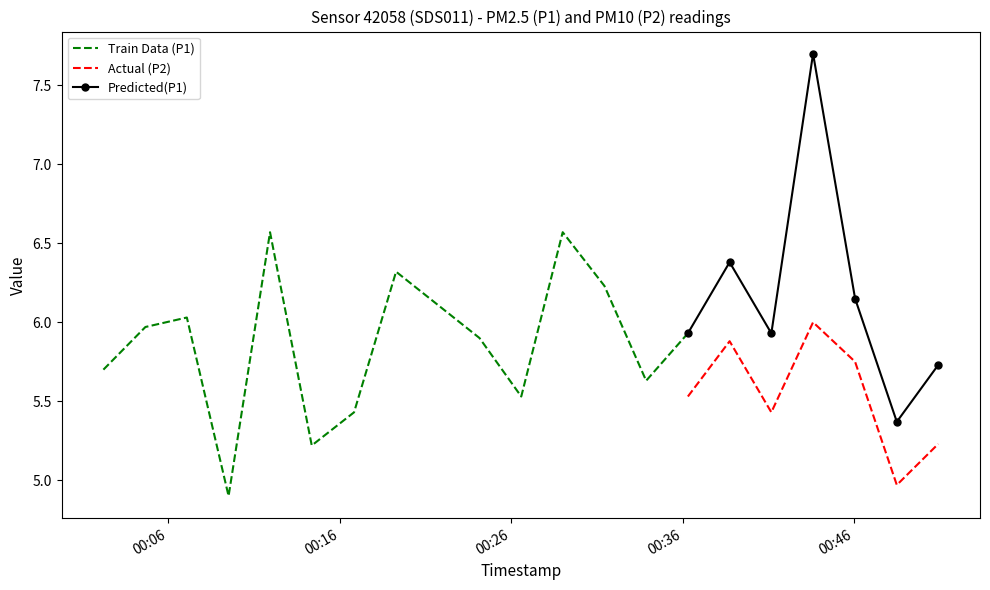

True or false: Predicted(P1) and Actual (P2) cross at least once.

False